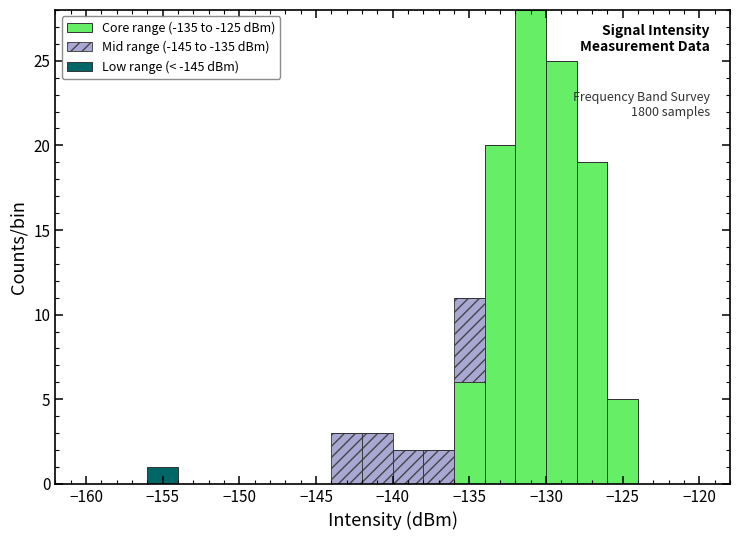

Which range on the x-axis has the tallest stacked bar (by total height)?

-132 to -130